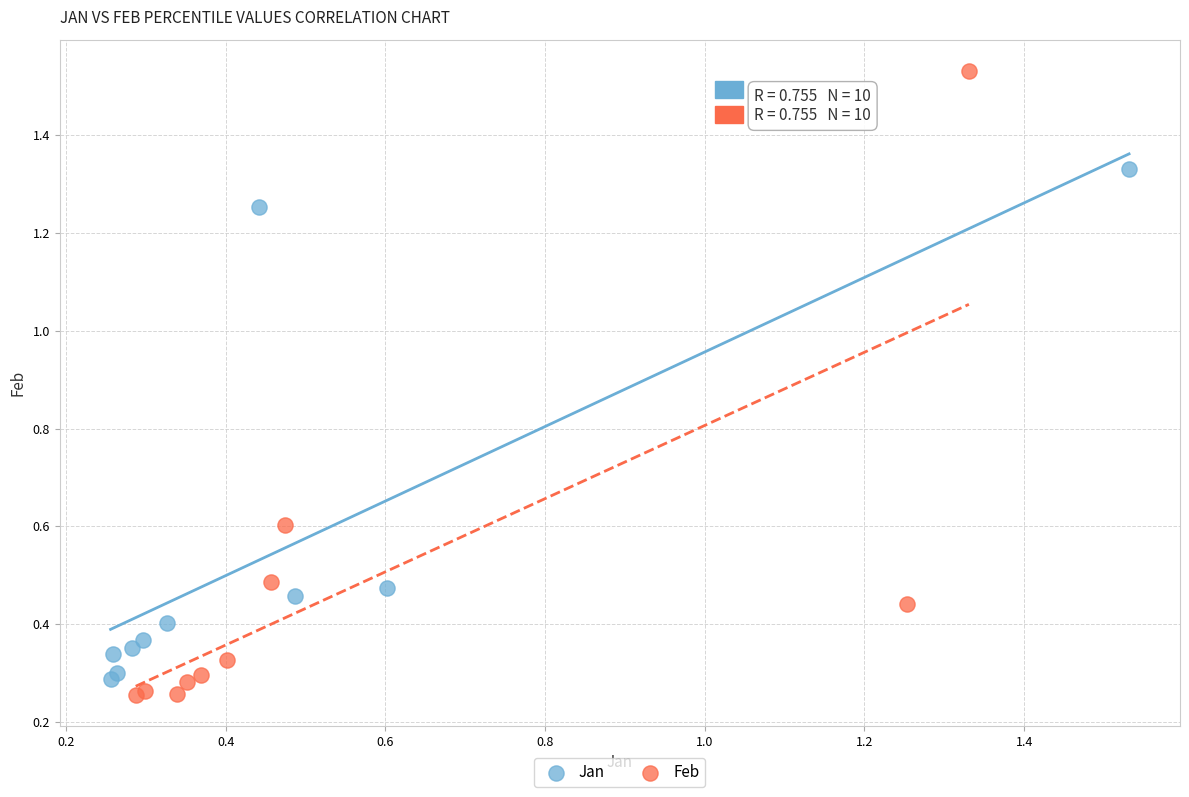

Which series reaches the maximum Y coordinate?

Feb